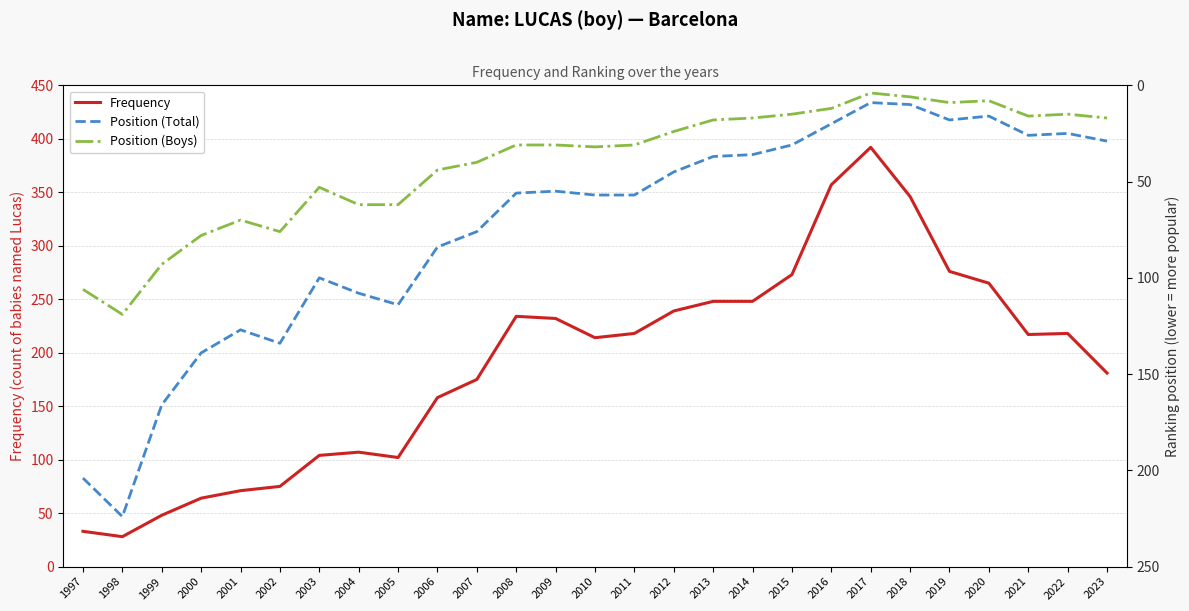

Where is the first local minimum for Position (Total)?

2001